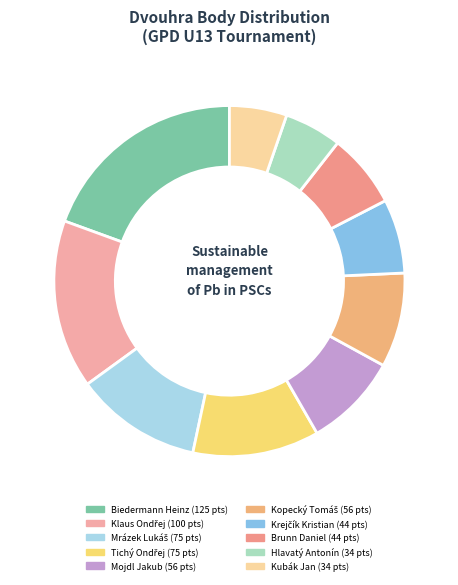

Is there a majority slice in this chart?

No